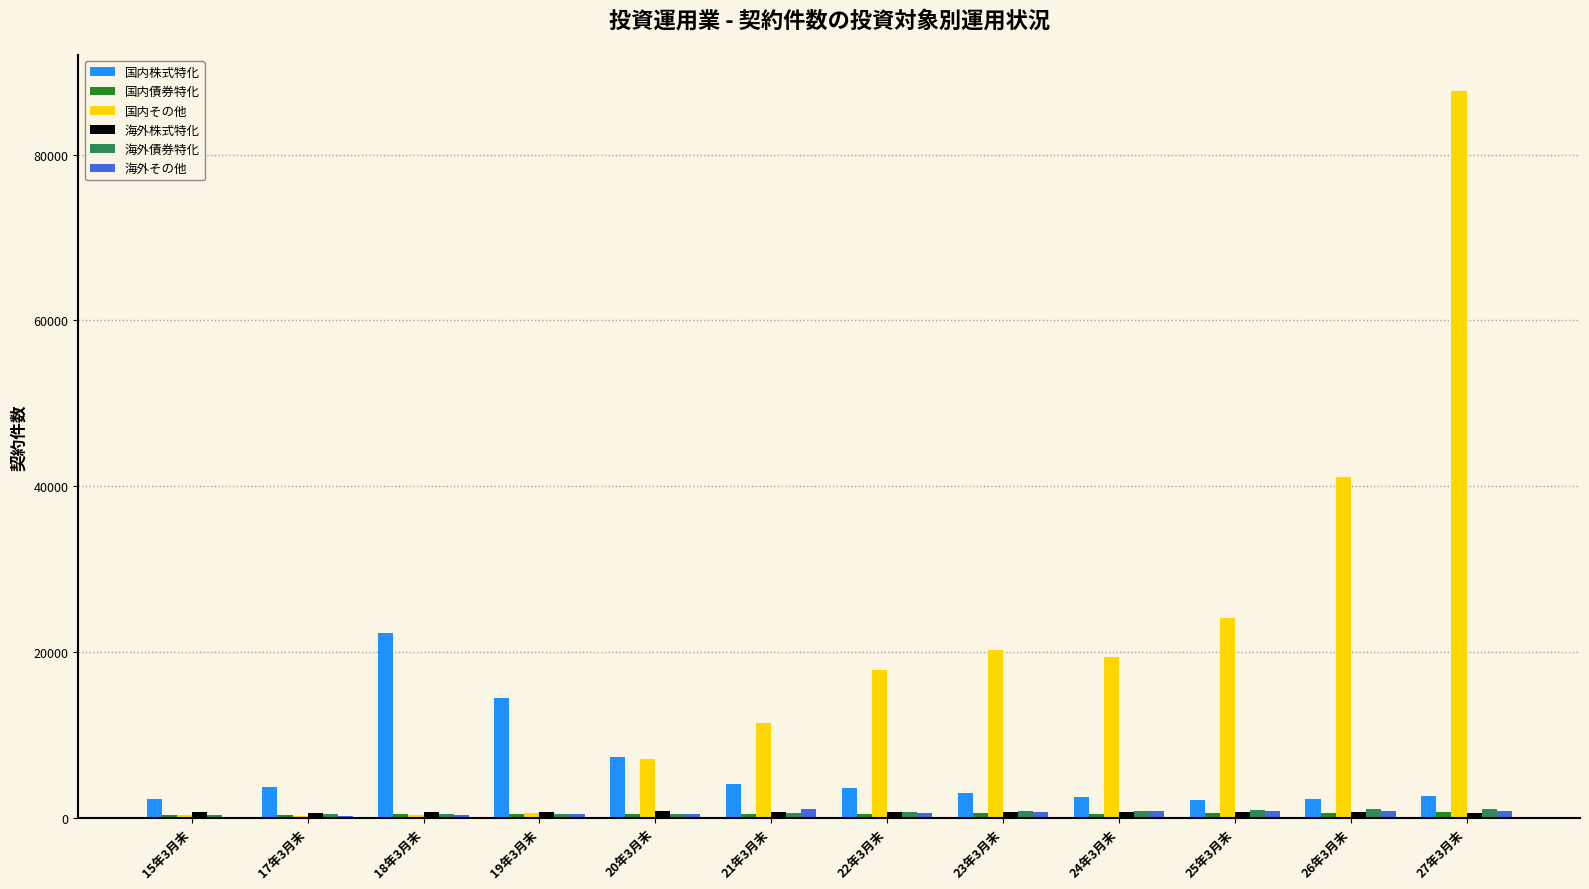

What is the sum of all 海外その他 values?

7245